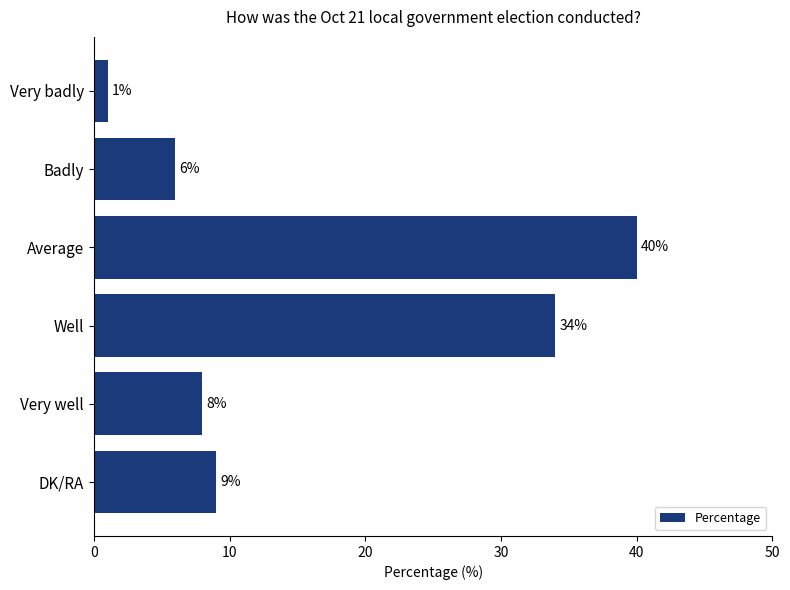

The value at Badly is 6. True or false?

True